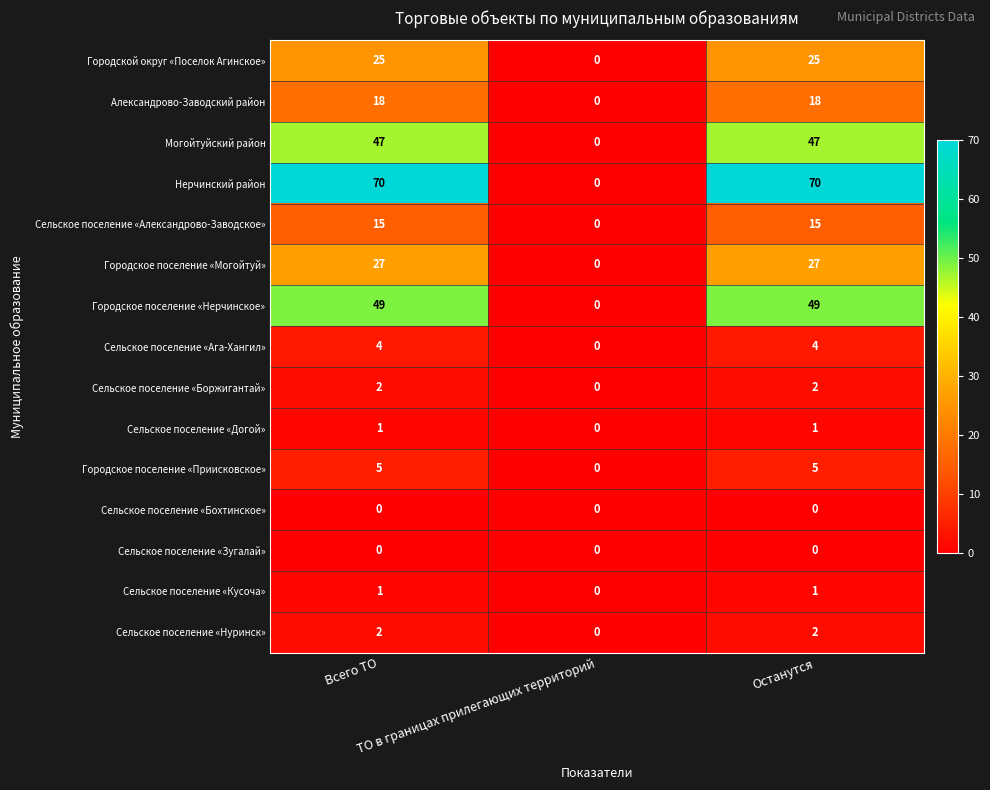

What is the difference between the maximum and minimum values in the Александрово-Заводский район series?

18